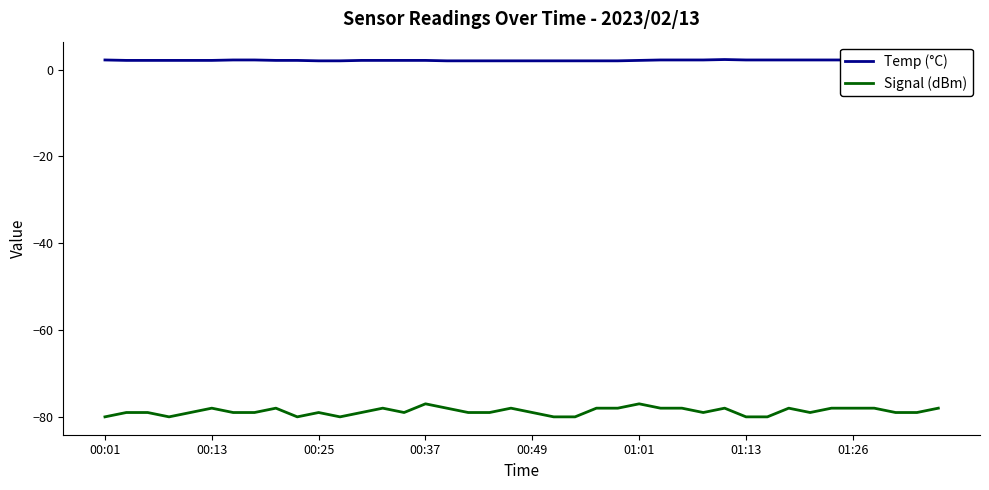

Reading right to left, what are all the values shown in this chart?

Temp (°C): 2.3	2.3	2.3	2.2	2.2	2.2	2.2	2.2	2.2	2.2	2.3	2.2	2.2	2.2	2.1	2.0	2.0	2.0	2.0	2.0	2.0	2.0	2.0	2.0	2.1	2.1	2.1	2.1	2.0	2.0	2.1	2.1	2.2	2.2	2.1	2.1	2.1	2.1	2.1	2.2
Signal (dBm): -78.0	-79.0	-79.0	-78.0	-78.0	-78.0	-79.0	-78.0	-80.0	-80.0	-78.0	-79.0	-78.0	-78.0	-77.0	-78.0	-78.0	-80.0	-80.0	-79.0	-78.0	-79.0	-79.0	-78.0	-77.0	-79.0	-78.0	-79.0	-80.0	-79.0	-80.0	-78.0	-79.0	-79.0	-78.0	-79.0	-80.0	-79.0	-79.0	-80.0